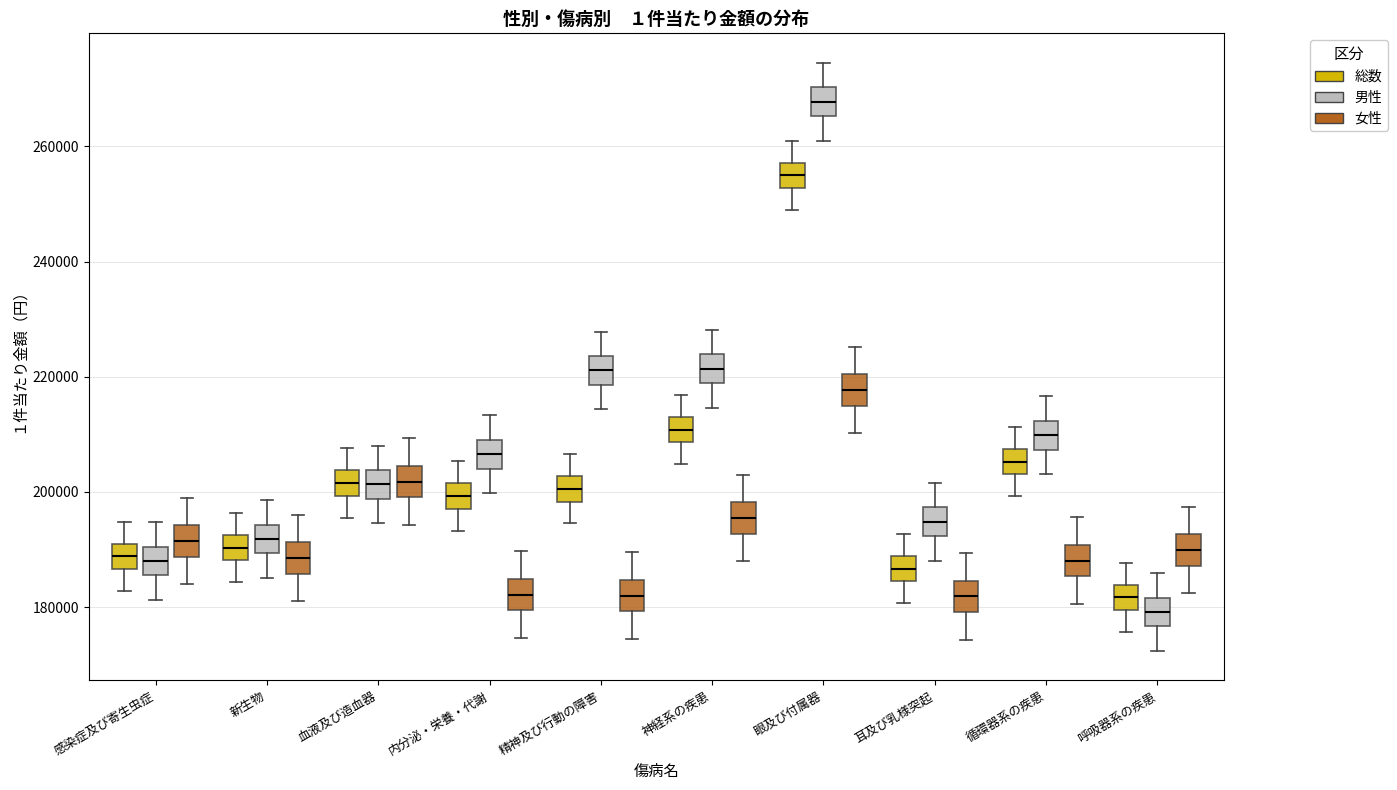

Reading left to right, transcribe this box plot: for each box, give where its median line is, the range the box spans, and where its two whiskers end, as read against the y-axis. The values are not printed on the chart, so give them approximately, as read against the axis.

感染症及び寄生虫症 (総数): median 188000, box 186000 to 192000, whiskers 182000 to 194000
感染症及び寄生虫症 (男性): median 188000, box 186000 to 190000, whiskers 182000 to 194000
感染症及び寄生虫症 (女性): median 192000, box 188000 to 194000, whiskers 184000 to 198000
新生物 (総数): median 190000, box 188000 to 192000, whiskers 184000 to 196000
新生物 (男性): median 192000, box 190000 to 194000, whiskers 186000 to 198000
新生物 (女性): median 188000, box 186000 to 192000, whiskers 182000 to 196000
血液及び造血器 (総数): median 202000, box 200000 to 204000, whiskers 196000 to 208000
血液及び造血器 (男性): median 202000, box 198000 to 204000, whiskers 194000 to 208000
血液及び造血器 (女性): median 202000, box 200000 to 204000, whiskers 194000 to 210000
内分泌・栄養・代謝 (総数): median 200000, box 198000 to 202000, whiskers 194000 to 206000
内分泌・栄養・代謝 (男性): median 206000, box 204000 to 210000, whiskers 200000 to 214000
内分泌・栄養・代謝 (女性): median 182000, box 180000 to 184000, whiskers 174000 to 190000
精神及び行動の障害 (総数): median 200000, box 198000 to 202000, whiskers 194000 to 206000
精神及び行動の障害 (男性): median 222000, box 218000 to 224000, whiskers 214000 to 228000
精神及び行動の障害 (女性): median 182000, box 180000 to 184000, whiskers 174000 to 190000
神経系の疾患 (総数): median 210000, box 208000 to 214000, whiskers 204000 to 216000
神経系の疾患 (男性): median 222000, box 218000 to 224000, whiskers 214000 to 228000
神経系の疾患 (女性): median 196000, box 192000 to 198000, whiskers 188000 to 202000
眼及び付属器 (総数): median 254000, box 252000 to 258000, whiskers 248000 to 260000
眼及び付属器 (男性): median 268000, box 266000 to 270000, whiskers 262000 to 274000
眼及び付属器 (女性): median 218000, box 214000 to 220000, whiskers 210000 to 226000
耳及び乳様突起 (総数): median 186000, box 184000 to 188000, whiskers 180000 to 192000
耳及び乳様突起 (男性): median 194000, box 192000 to 198000, whiskers 188000 to 202000
耳及び乳様突起 (女性): median 182000, box 180000 to 184000, whiskers 174000 to 190000
循環器系の疾患 (総数): median 206000, box 204000 to 208000, whiskers 200000 to 212000
循環器系の疾患 (男性): median 210000, box 208000 to 212000, whiskers 204000 to 216000
循環器系の疾患 (女性): median 188000, box 186000 to 190000, whiskers 180000 to 196000
呼吸器系の疾患 (総数): median 182000, box 180000 to 184000, whiskers 176000 to 188000
呼吸器系の疾患 (男性): median 180000, box 176000 to 182000, whiskers 172000 to 186000
呼吸器系の疾患 (女性): median 190000, box 188000 to 192000, whiskers 182000 to 198000